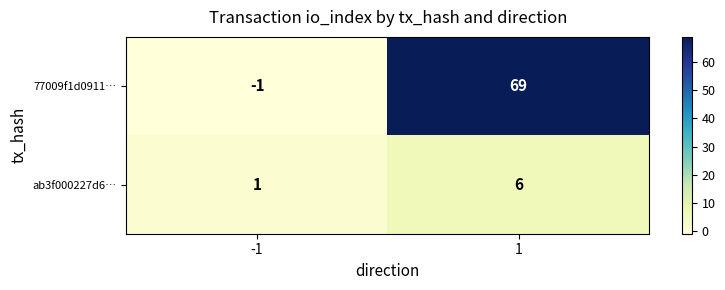

Rank the series by their maximum value, from highest to lowest.

77009f1d0911…, ab3f000227d6…